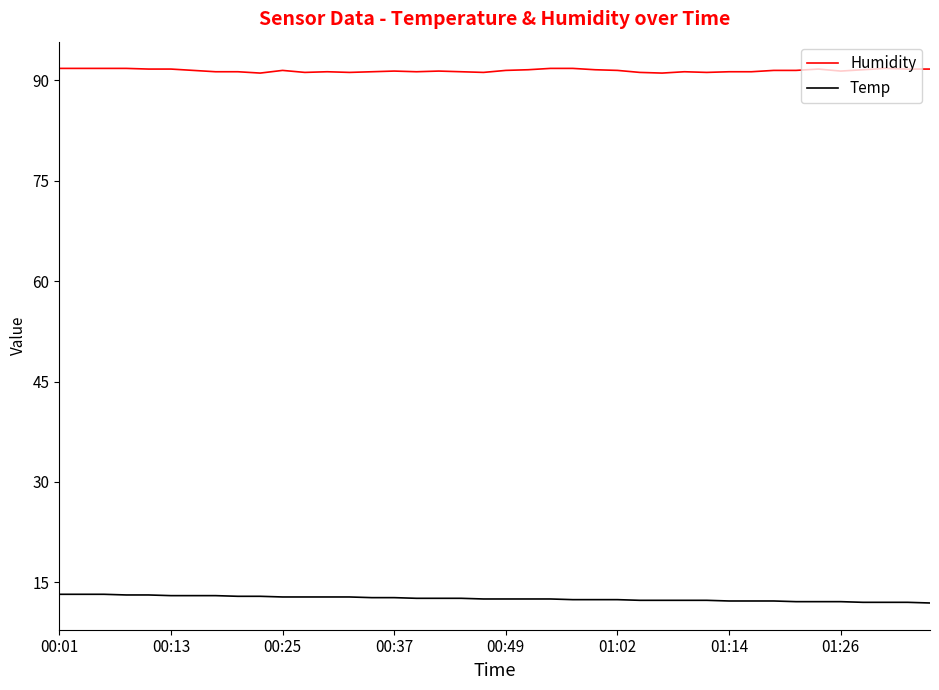

True or false: Humidity and Temp intersect in this chart.

False